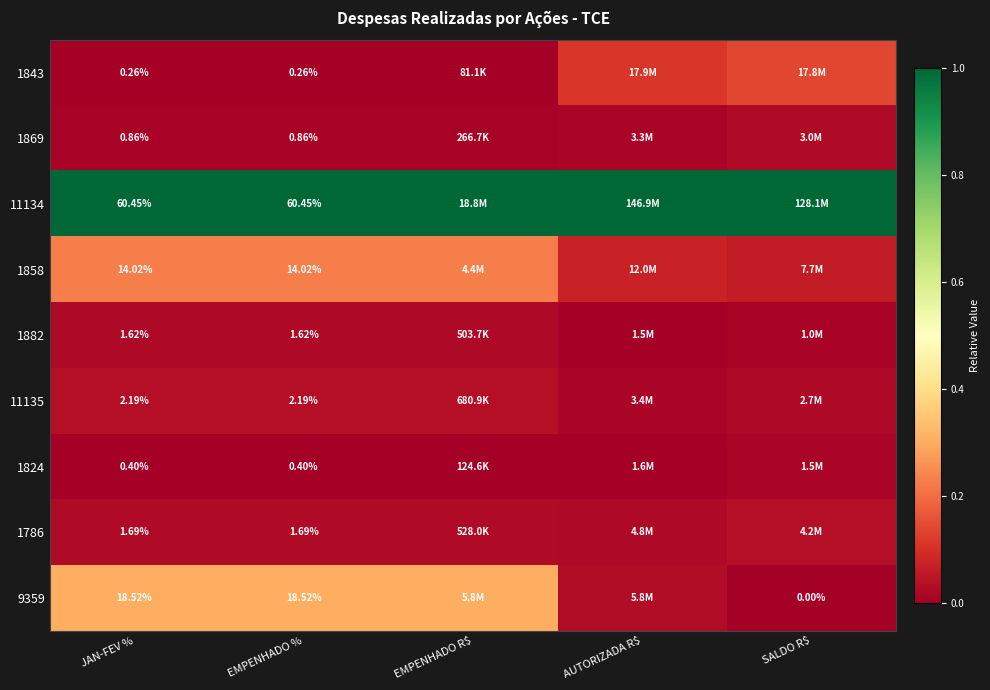

Count the number of categories in the chart.

5